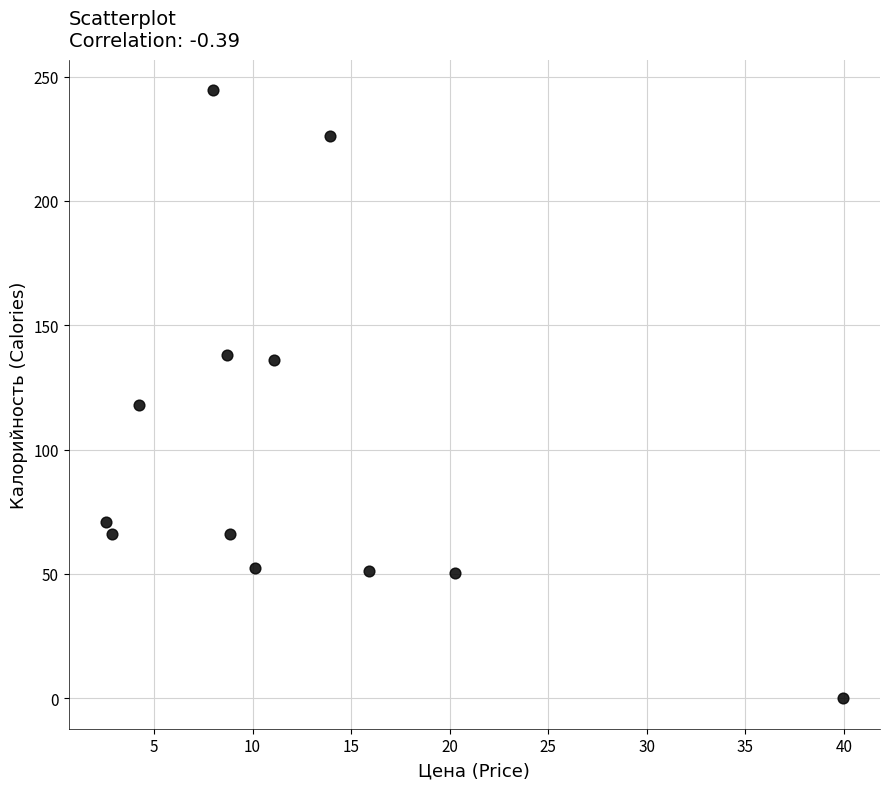

What Y value in the scatter plot is closest to 122?

118.0